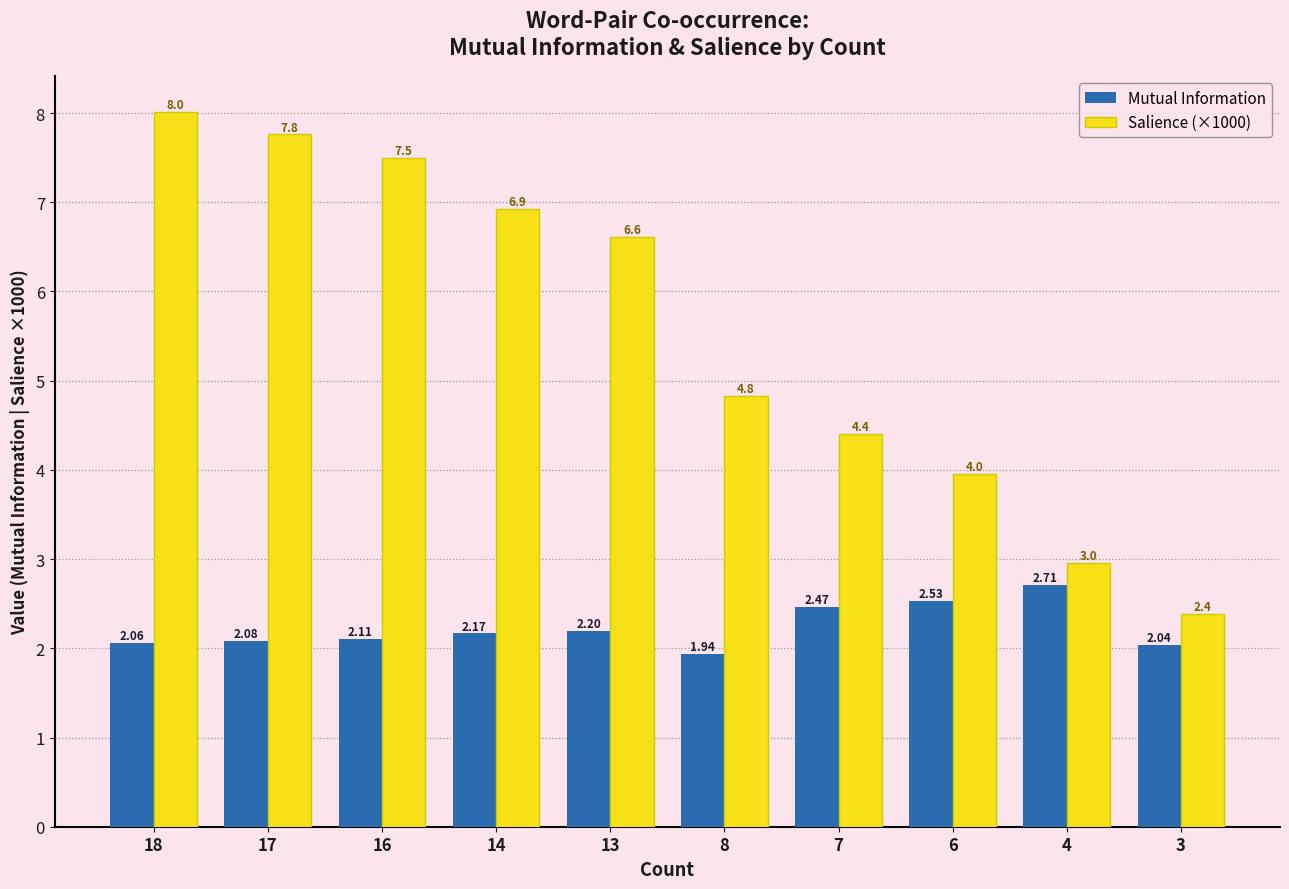

Where is Salience (×1000) nearest to the value 5?

8